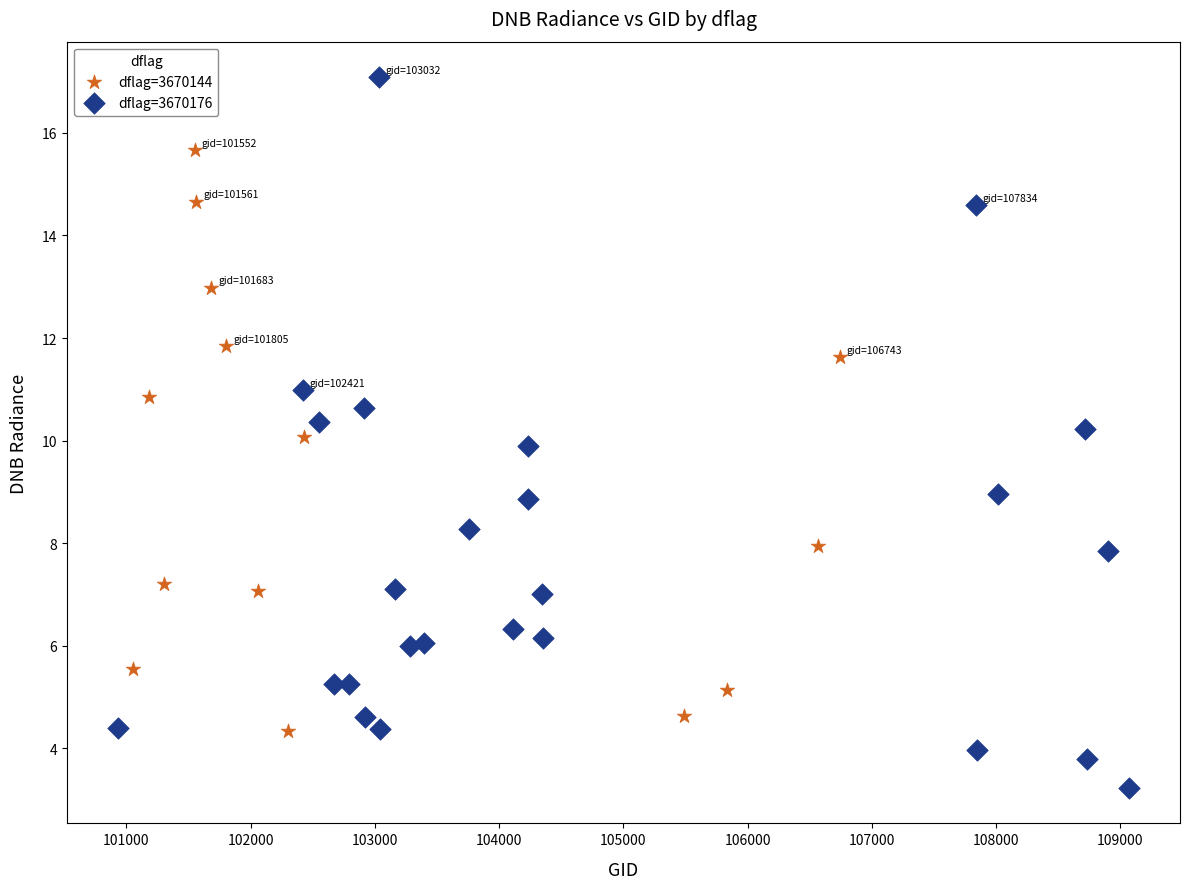

Which series reaches the maximum Y coordinate?

dflag=3670176